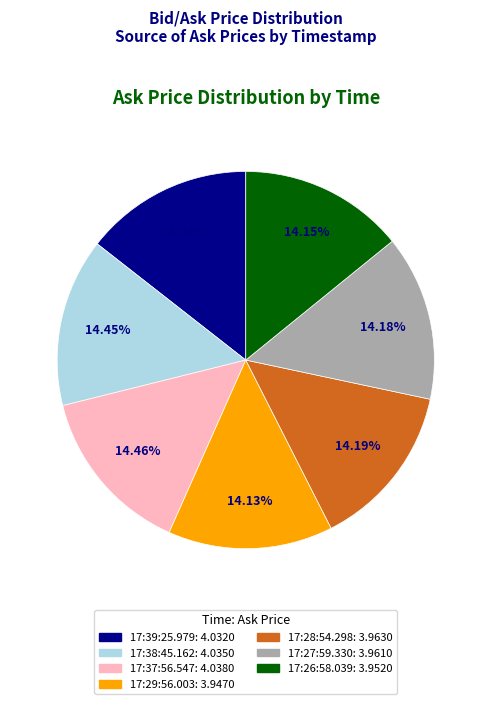

Does 17:39:25.979 account for over 50% of the chart?

No